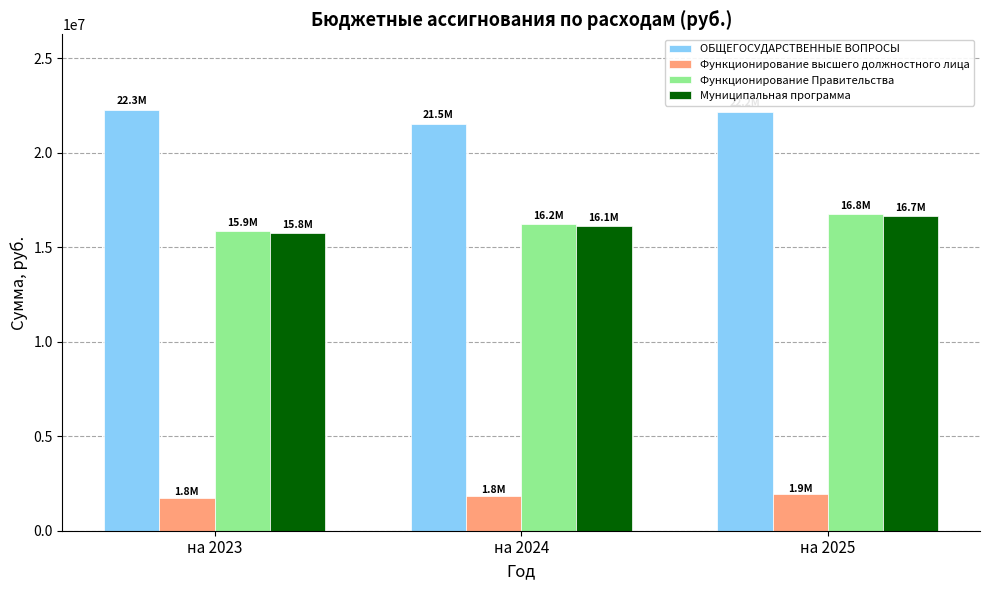

What is the spread (max minus min) of values at на 2024?

19687150